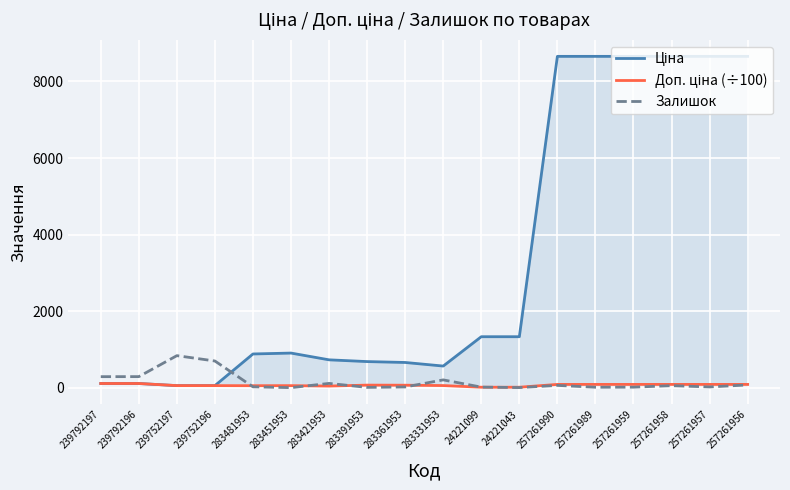

In Ціна, how many points are higher than both neighbors (excluding endpoints)?

1